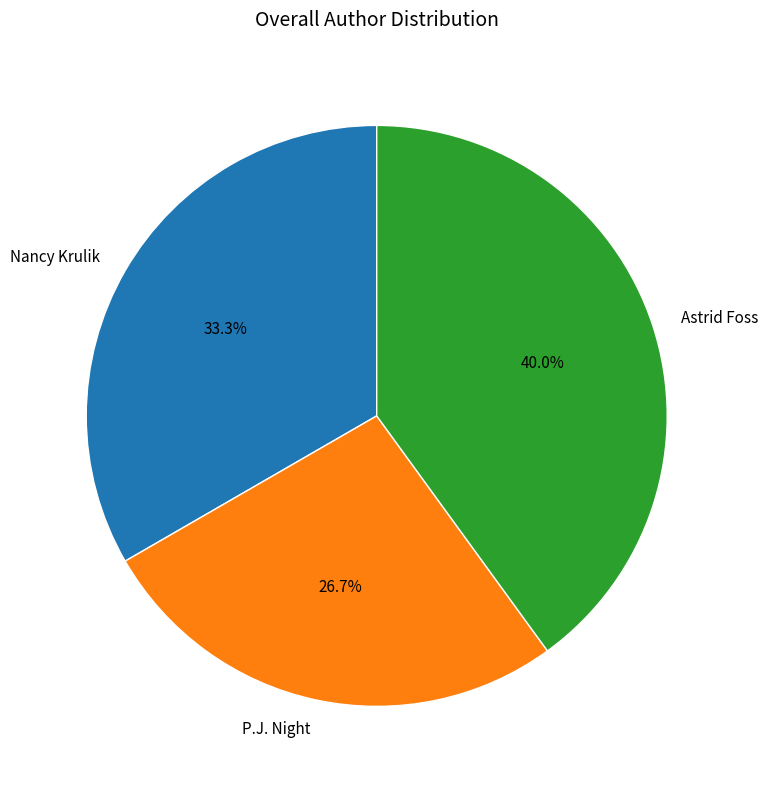

What percentage is the P.J. Night slice, to the nearest percent?

27%